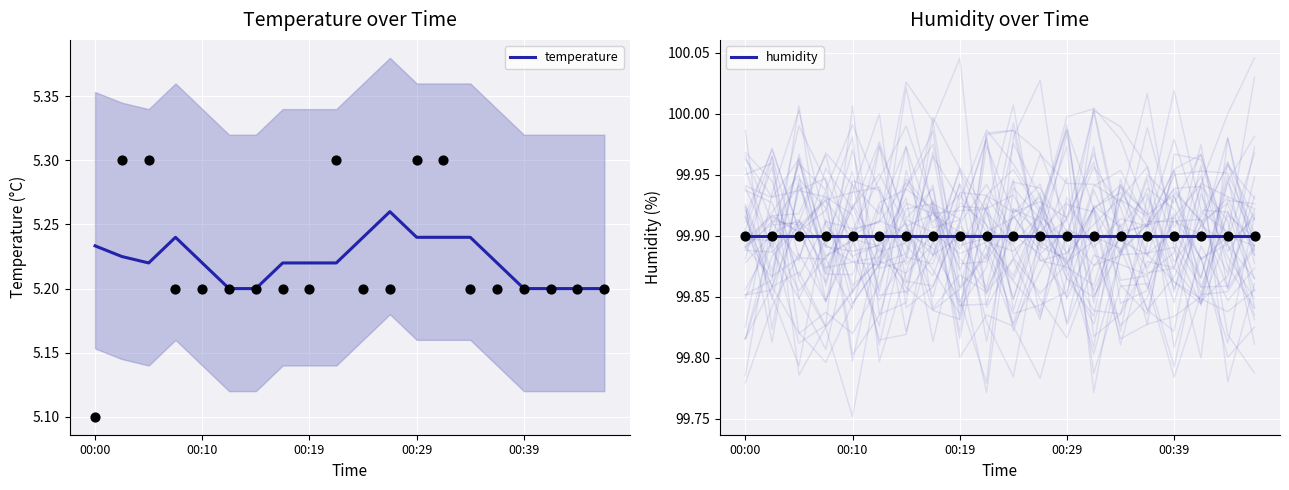

What is the total value across all series at 00:29?

105.1